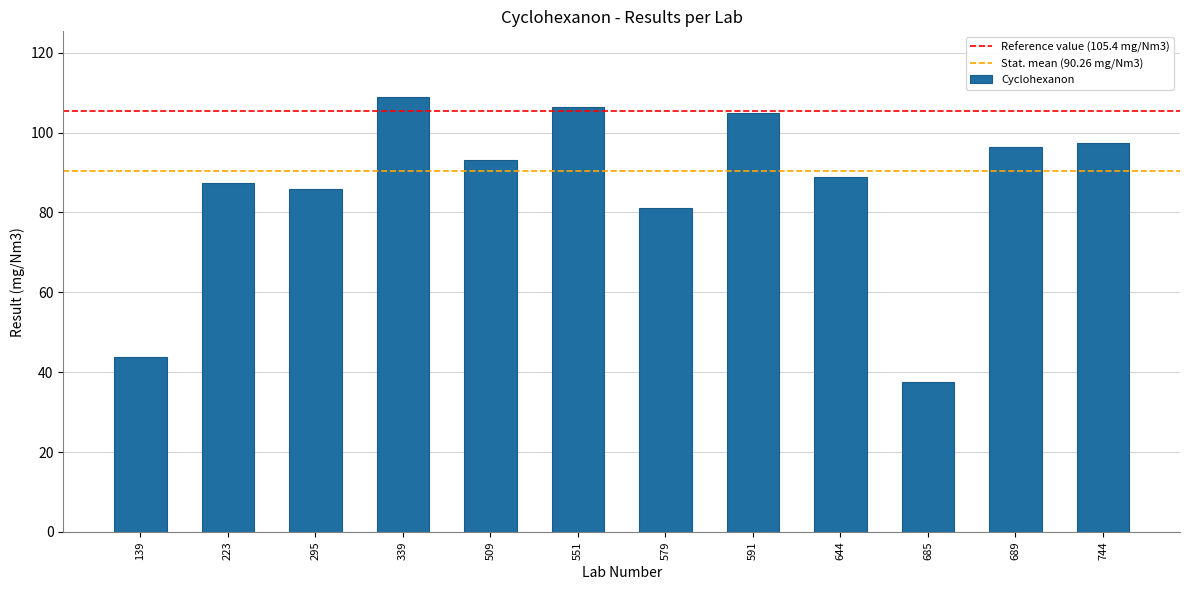

What is the maximum value shown in the chart?

109.0